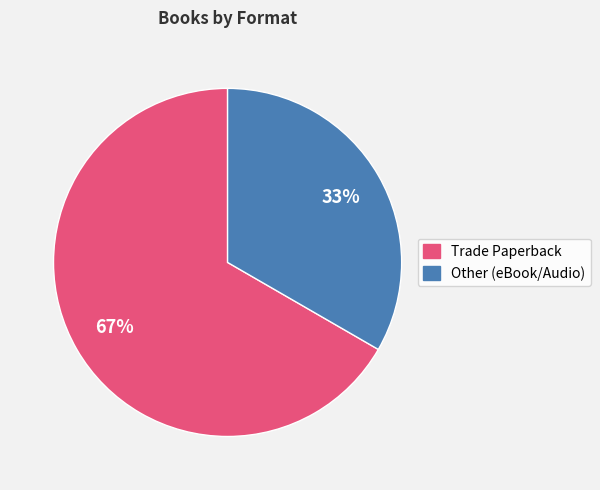

To the nearest percent, what percentage of the pie is Trade Paperback?

67%